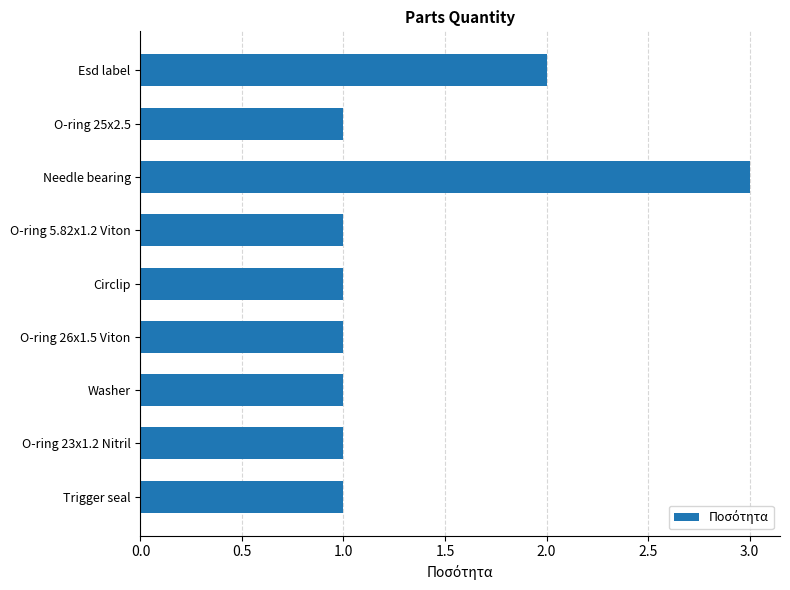

What is the label of the 8th bar from the top?

O-ring 23x1.2 Nitril